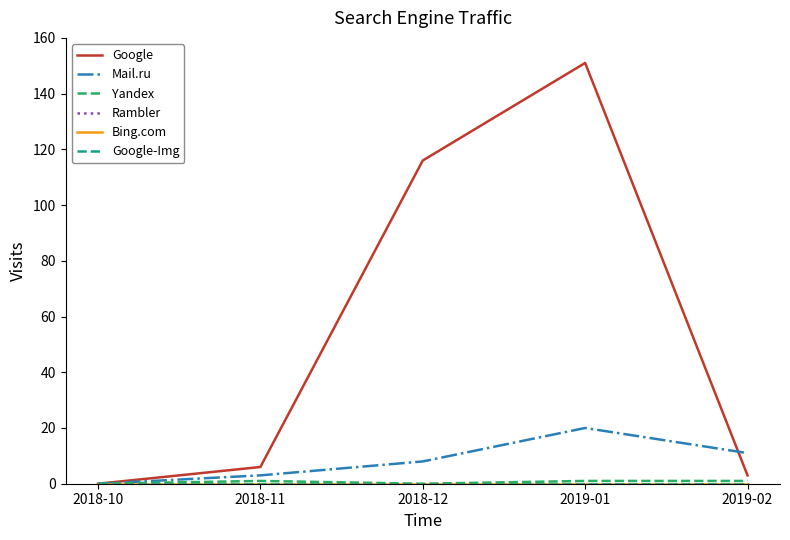

Is this an area chart (filled region under the line)?

No